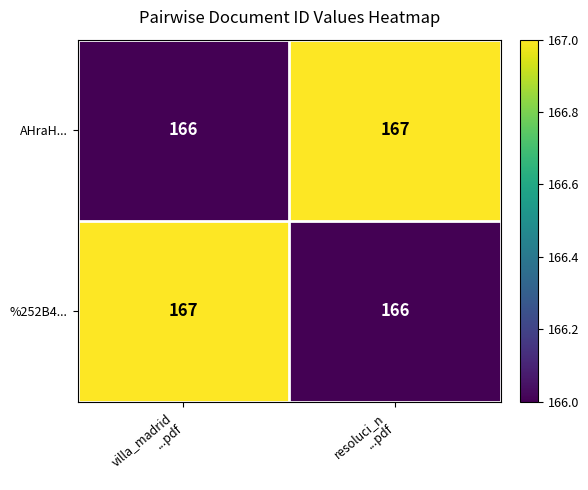

What is the sum of all %252B4... values?

333